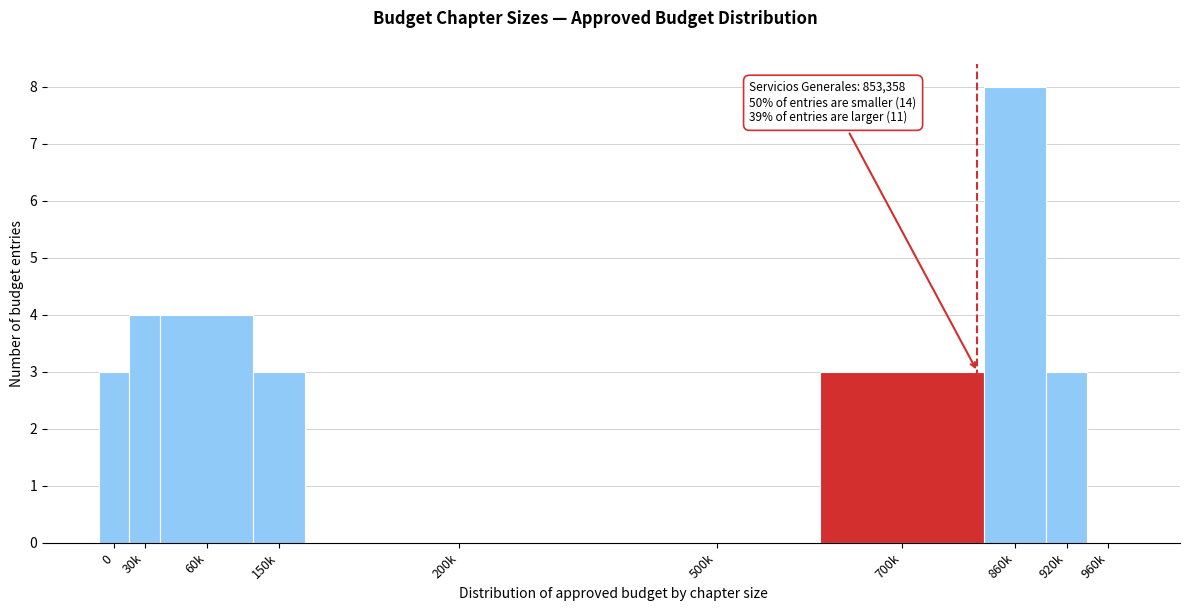

Reading left to right, list all the values displayed in this chart.

0=3	30k=4	60k=4	150k=3	200k=0	500k=0	700k=3	860k=8	920k=3	960k=0